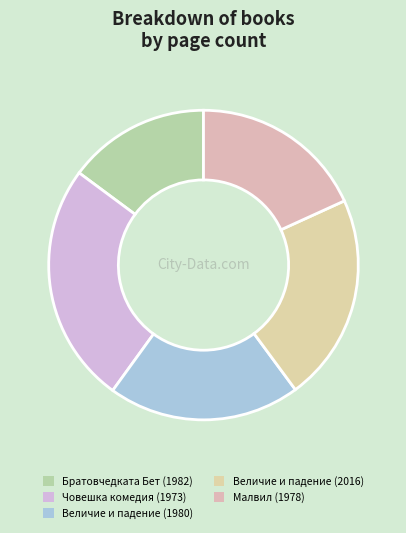

How many segments does this pie chart have?

5